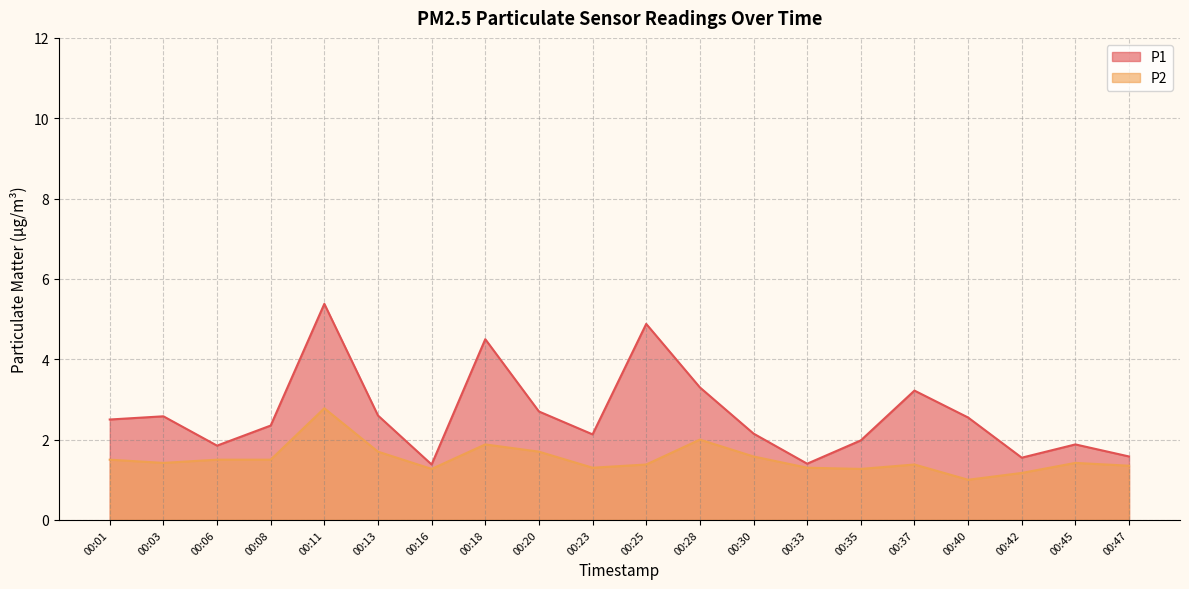

Does the chart have visible grid lines?

Yes